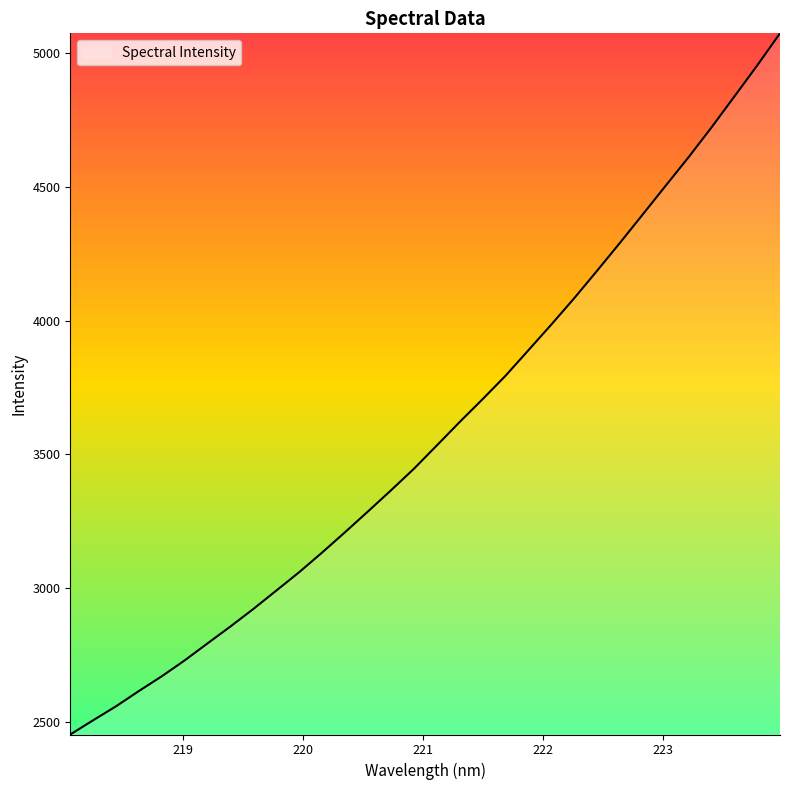

What is the maximum value shown in the chart?

5074.3